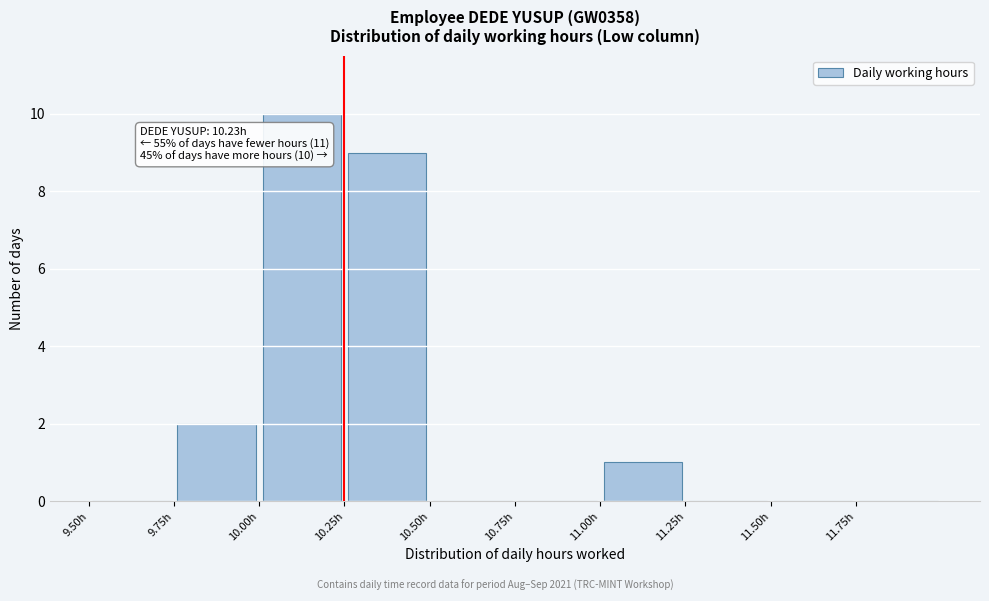

Over which range of the x-axis is the bar tallest?

10.00 to 10.25